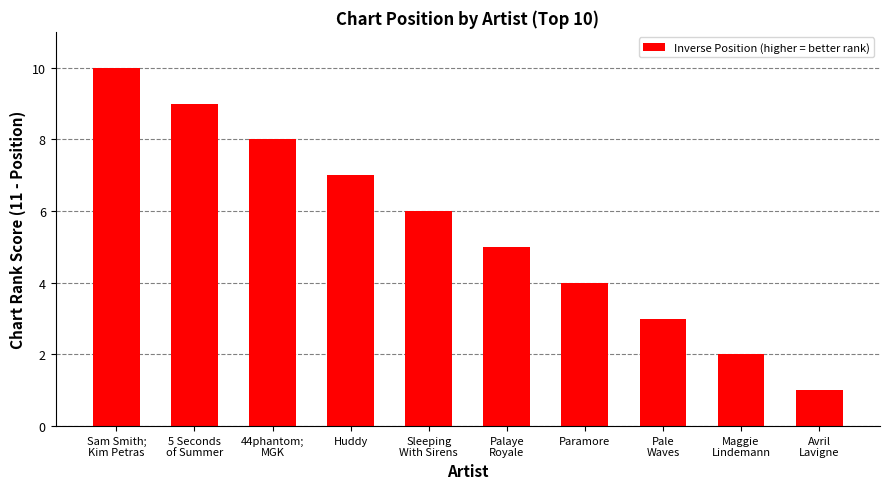

Read the value at Sleeping
With Sirens.

6